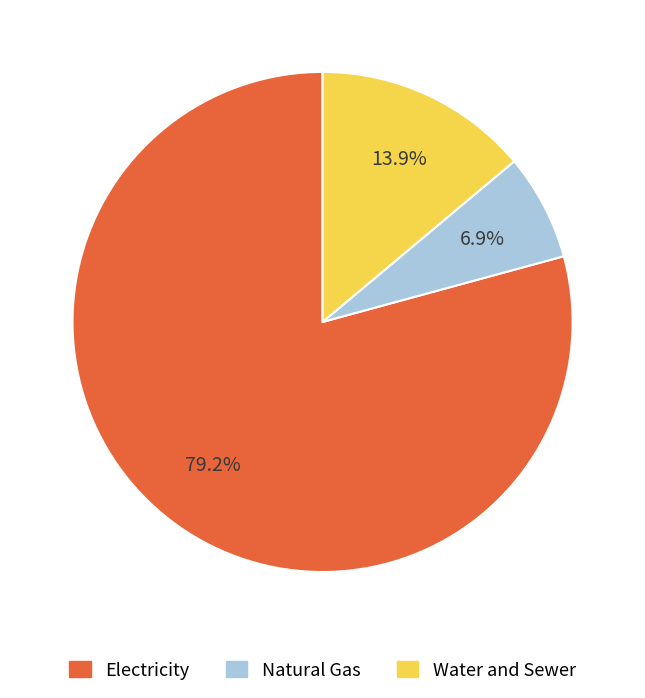

Which slice is the smallest?

Natural Gas